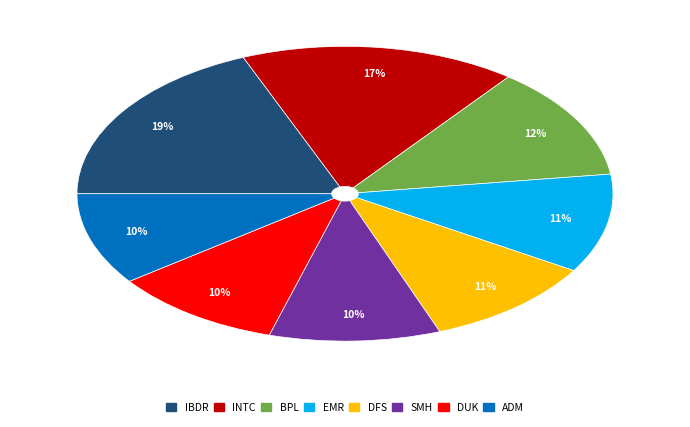

To the nearest percent, what is the difference between the largest and smallest slice percentages?

9%